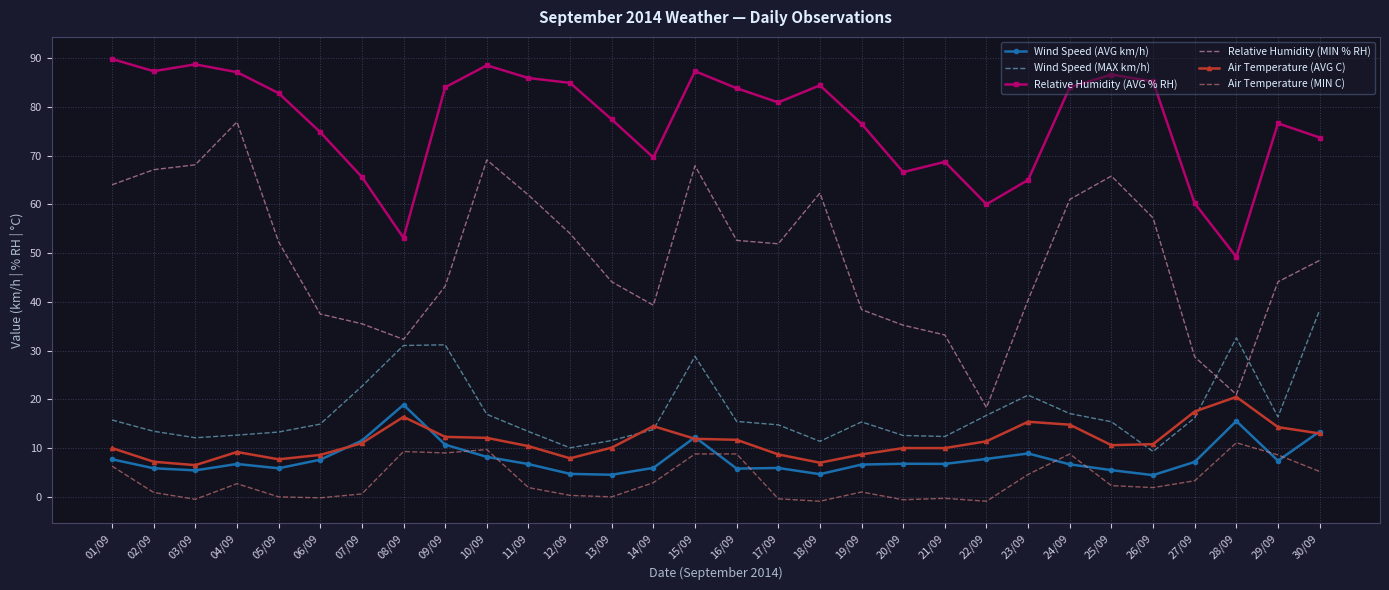

What is the difference between the second highest and second lowest values in the Air Temperature (AVG C) series?

10.5